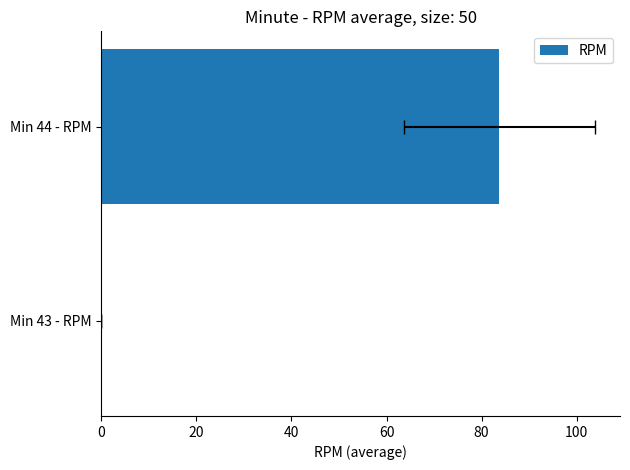

Which has a higher value, Min 43 - RPM or Min 44 - RPM?

Min 44 - RPM